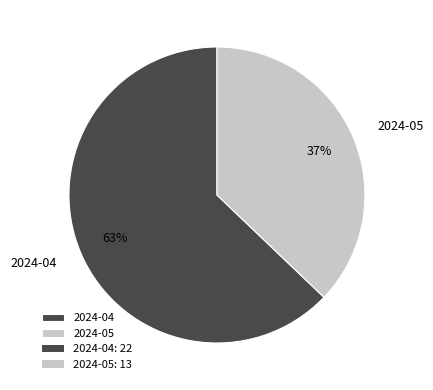

Combined, do 2024-04 and 2024-05 account for over 50%?

Yes